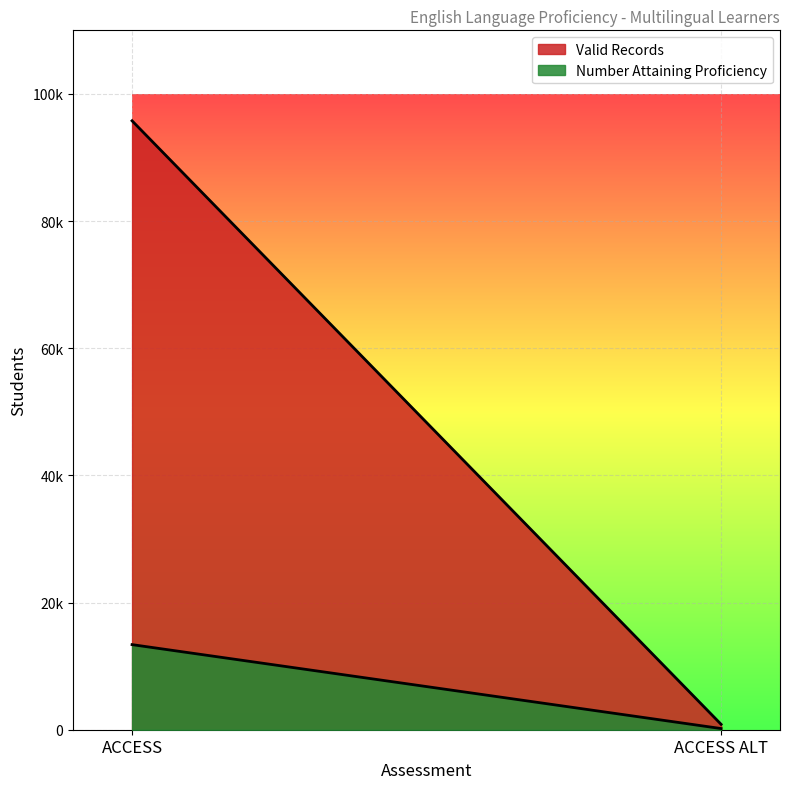

Which series has the largest total across all categories?

Valid Records